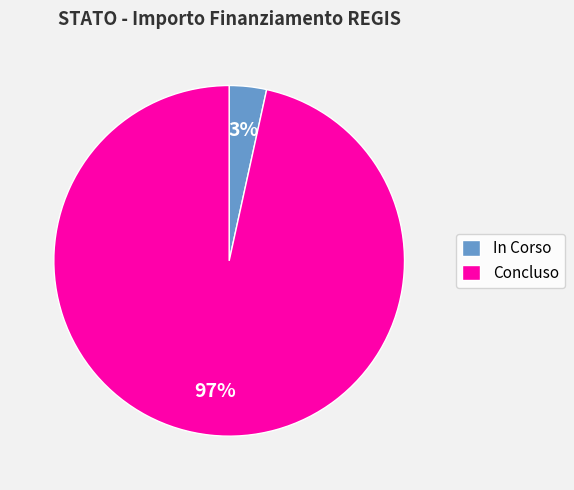

Is Concluso the majority of the pie?

Yes